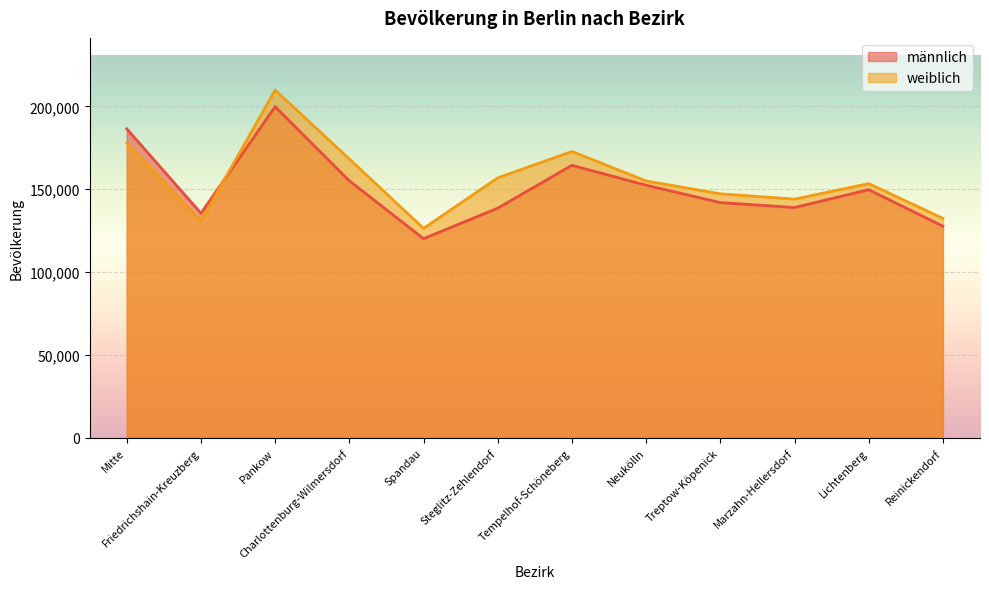

At which category is the sum across all series the highest?

Pankow